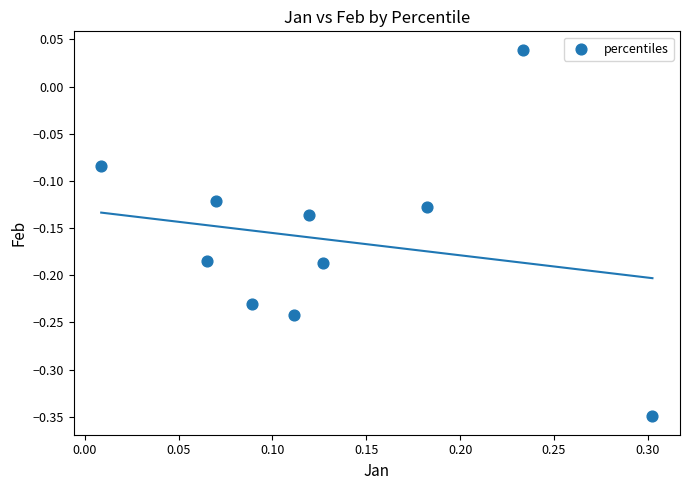

What is the range of X values (max minus min)?

0.3